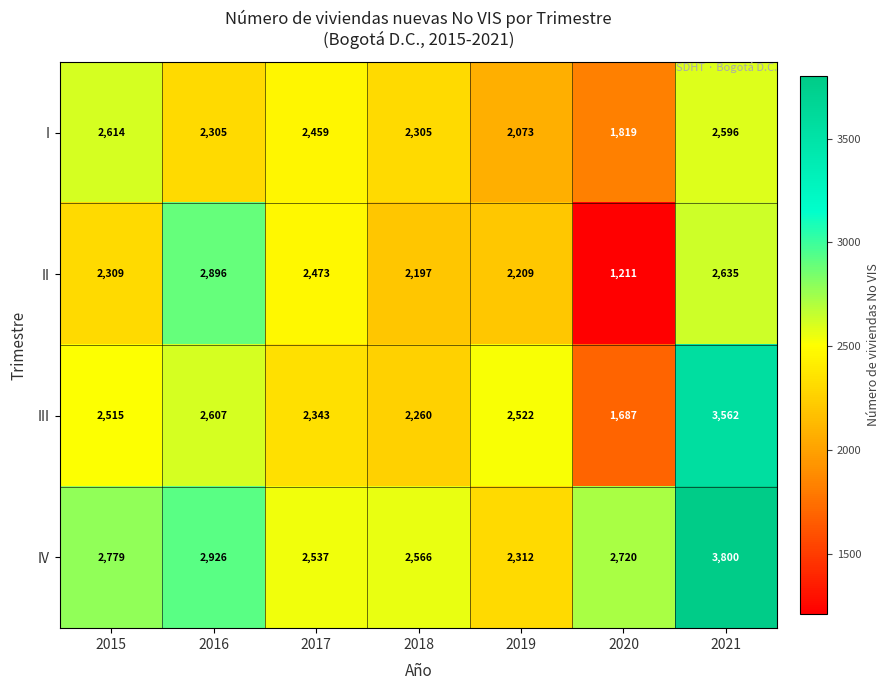

True or false: III has a value of 2607 at 2016.

True